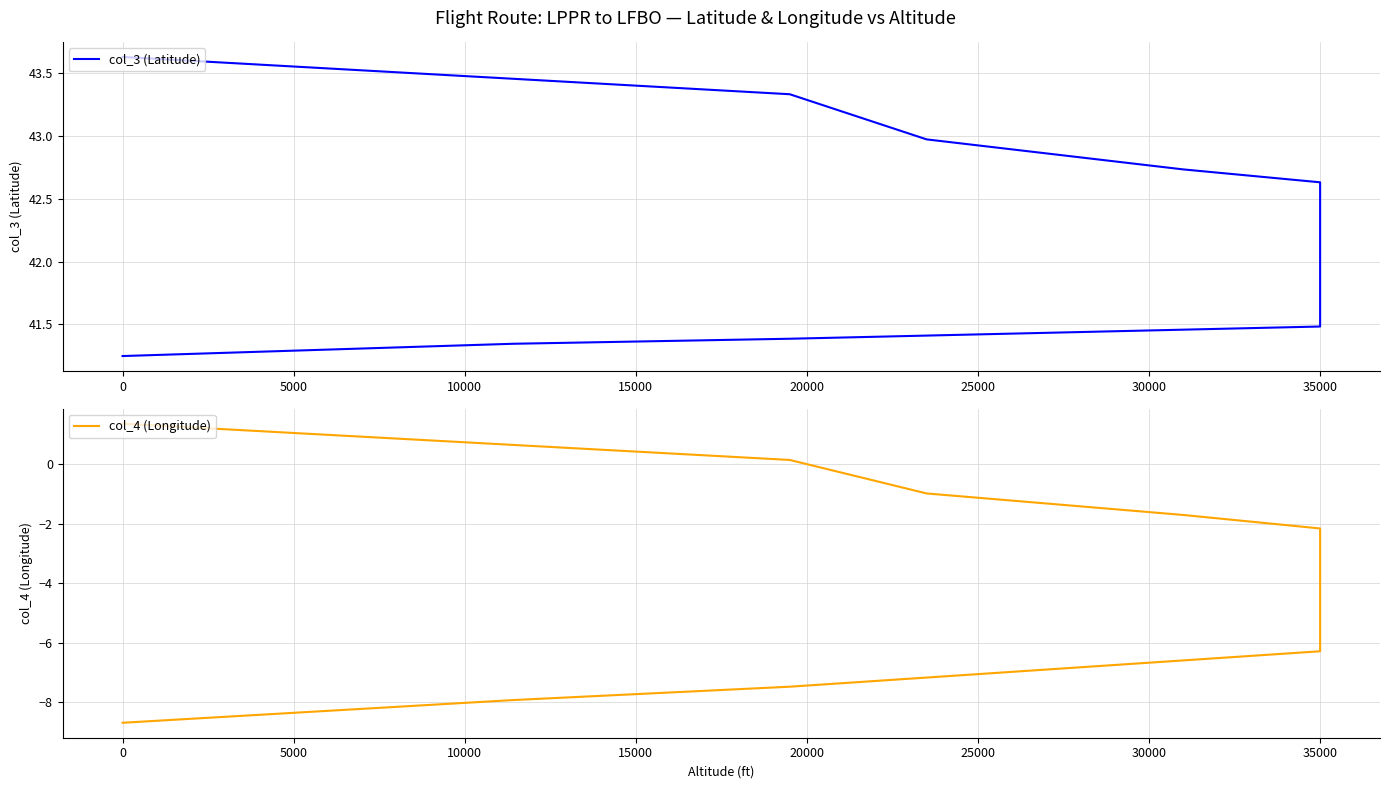

True or false: col_3 (Latitude) and col_4 (Longitude) intersect in this chart.

False